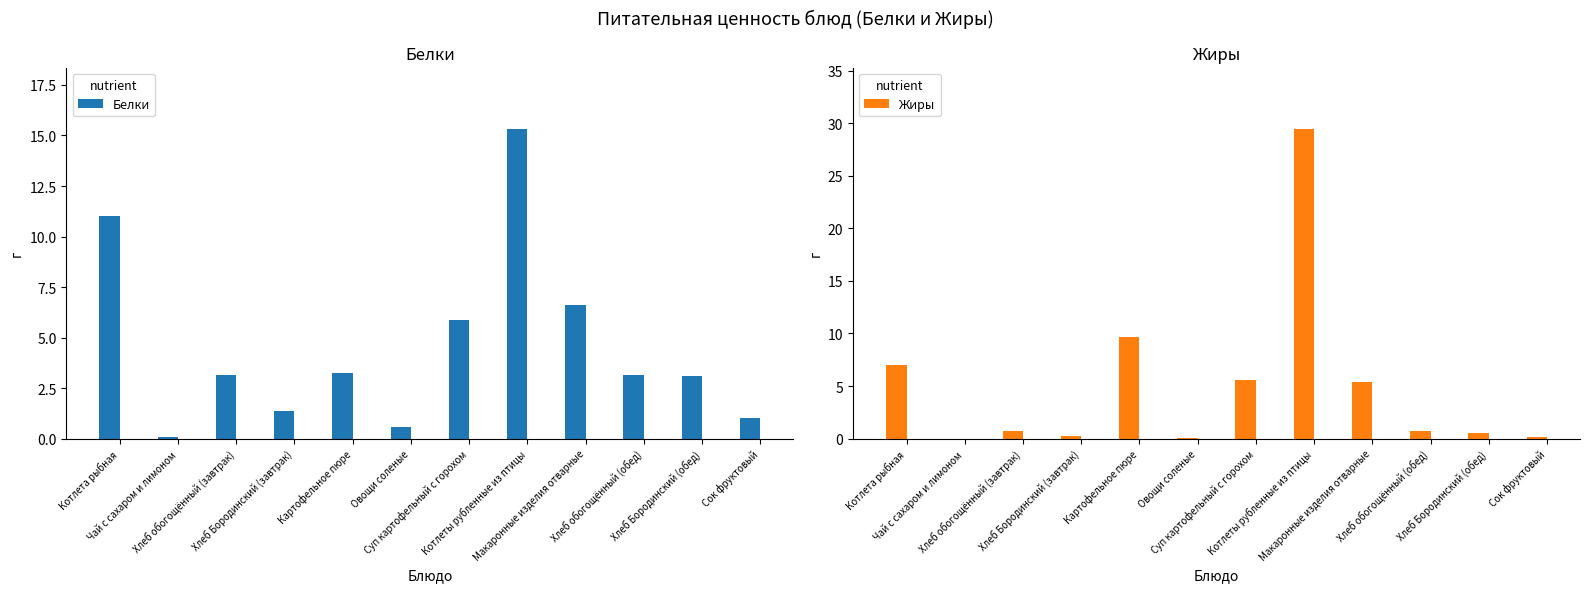

Is the value of Жиры at Чай с сахаром и лимоном greater than the value of Белки at Хлеб Бородинский (обед)?

No